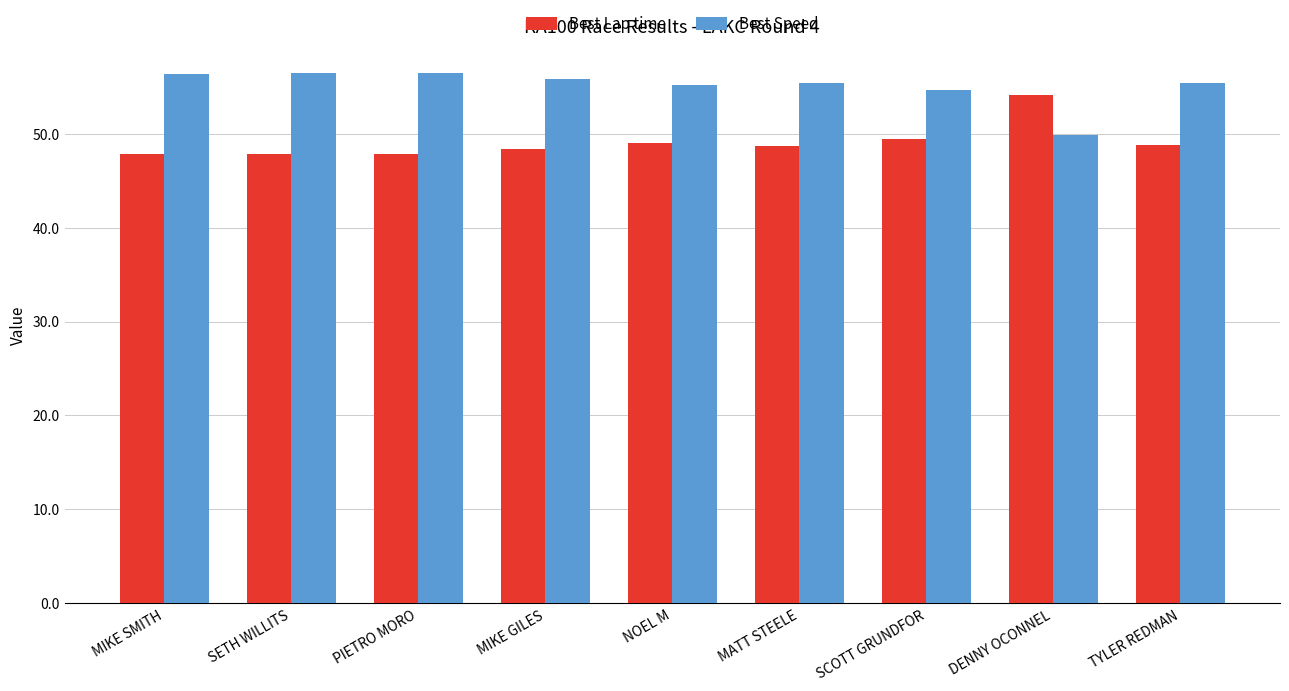

What is the label of the 6th bar from the left?

MATT STEELE